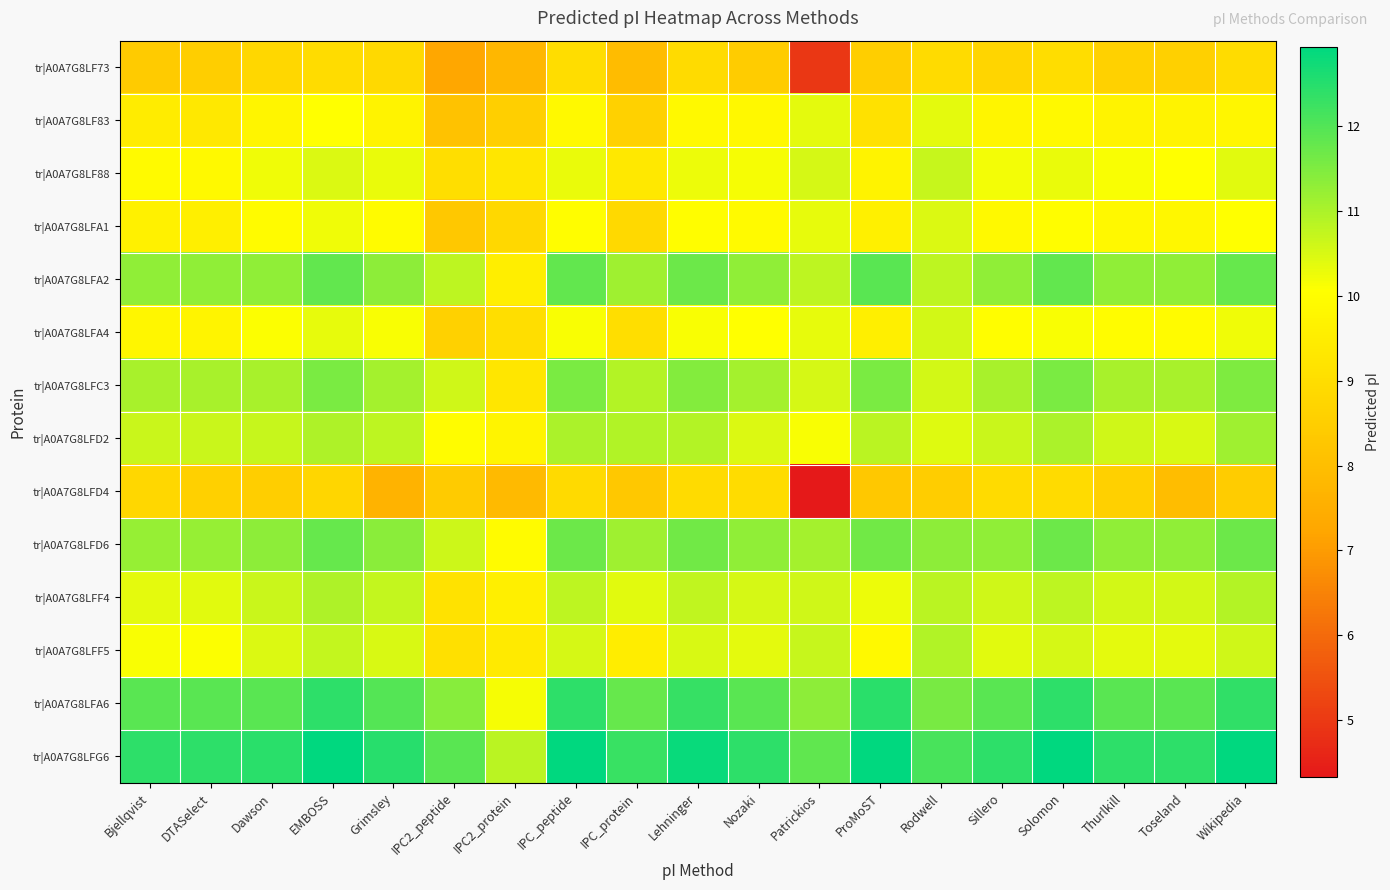

At which category is the sum across all series the highest?

EMBOSS